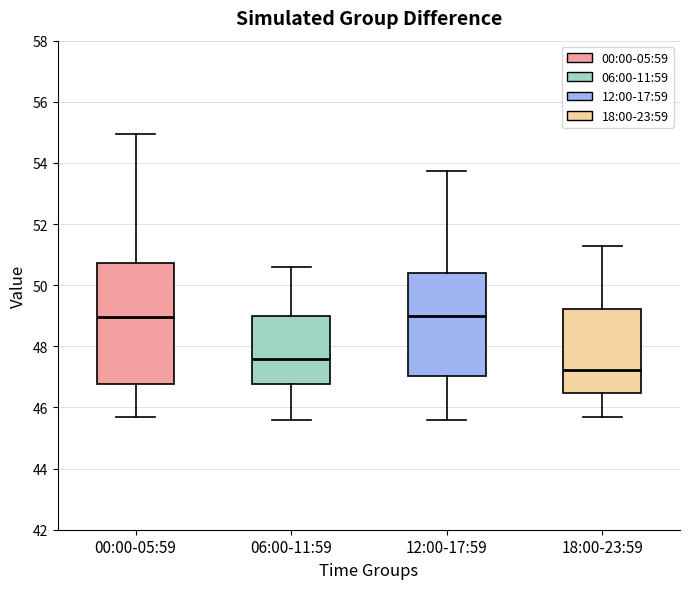

Reading left to right, read every box against the y-axis: the position of its median line, the range the box covers, and the ends of its whiskers. The values are not printed on the chart, so give them approximately, as read against the axis.

00:00-05:59: median 49.0, box 46.8 to 50.8, whiskers 45.6 to 55.0
06:00-11:59: median 47.6, box 46.8 to 49.0, whiskers 45.6 to 50.6
12:00-17:59: median 49.0, box 47.0 to 50.4, whiskers 45.6 to 53.8
18:00-23:59: median 47.2, box 46.4 to 49.2, whiskers 45.6 to 51.2